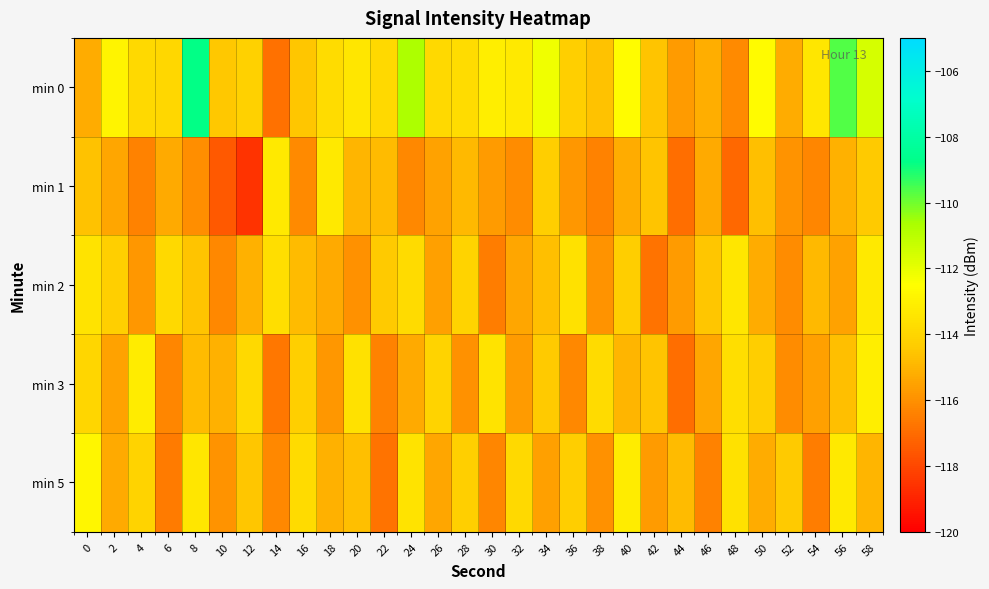

Which series has the largest total across all categories?

min 0